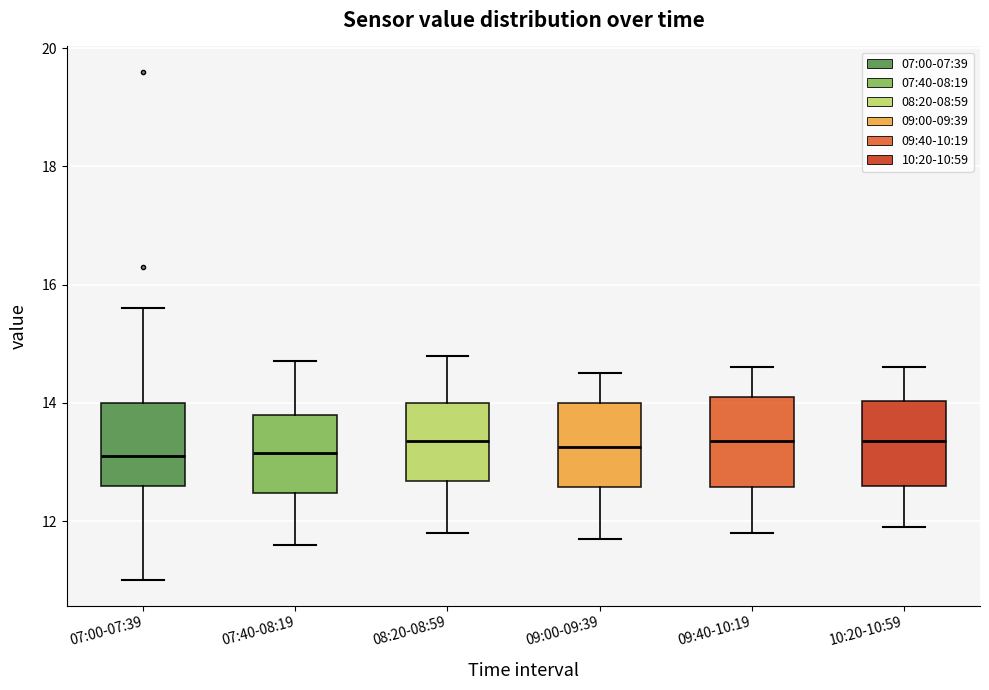

Reading left to right, transcribe this box plot: for each box, give where its median line is, the range the box spans, and where its two whiskers end, as read against the y-axis. The values are not printed on the chart, so give them approximately, as read against the axis.

07:00-07:39: median 13.2, box 12.6 to 14.0, whiskers 11.0 to 15.6
07:40-08:19: median 13.2, box 12.4 to 13.8, whiskers 11.6 to 14.8
08:20-08:59: median 13.4, box 12.6 to 14.0, whiskers 11.8 to 14.8
09:00-09:39: median 13.2, box 12.6 to 14.0, whiskers 11.8 to 14.6
09:40-10:19: median 13.4, box 12.6 to 14.2, whiskers 11.8 to 14.6
10:20-10:59: median 13.4, box 12.6 to 14.0, whiskers 12.0 to 14.6